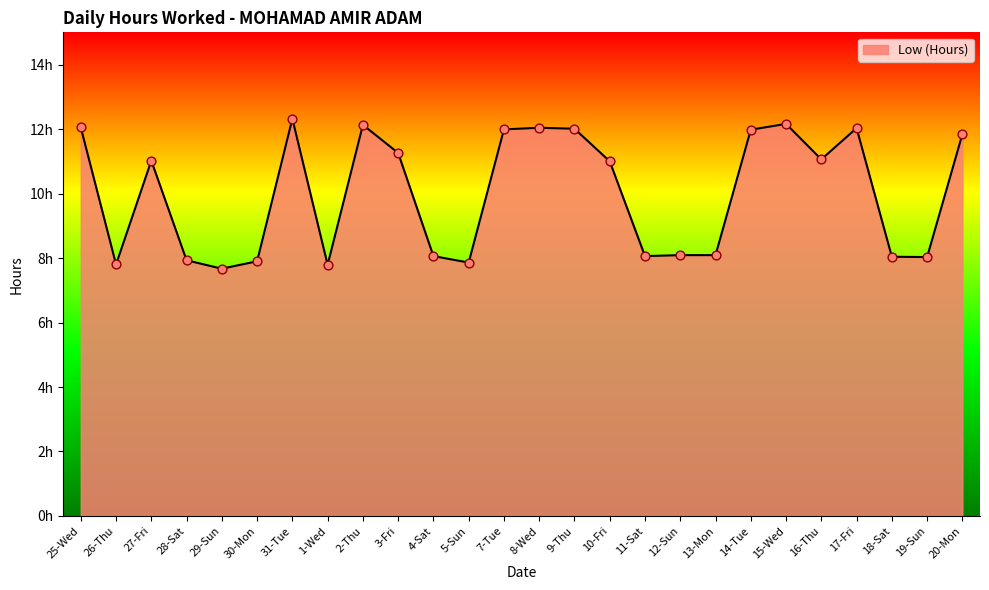

Which has a higher value, 3-Fri or 20-Mon?

20-Mon